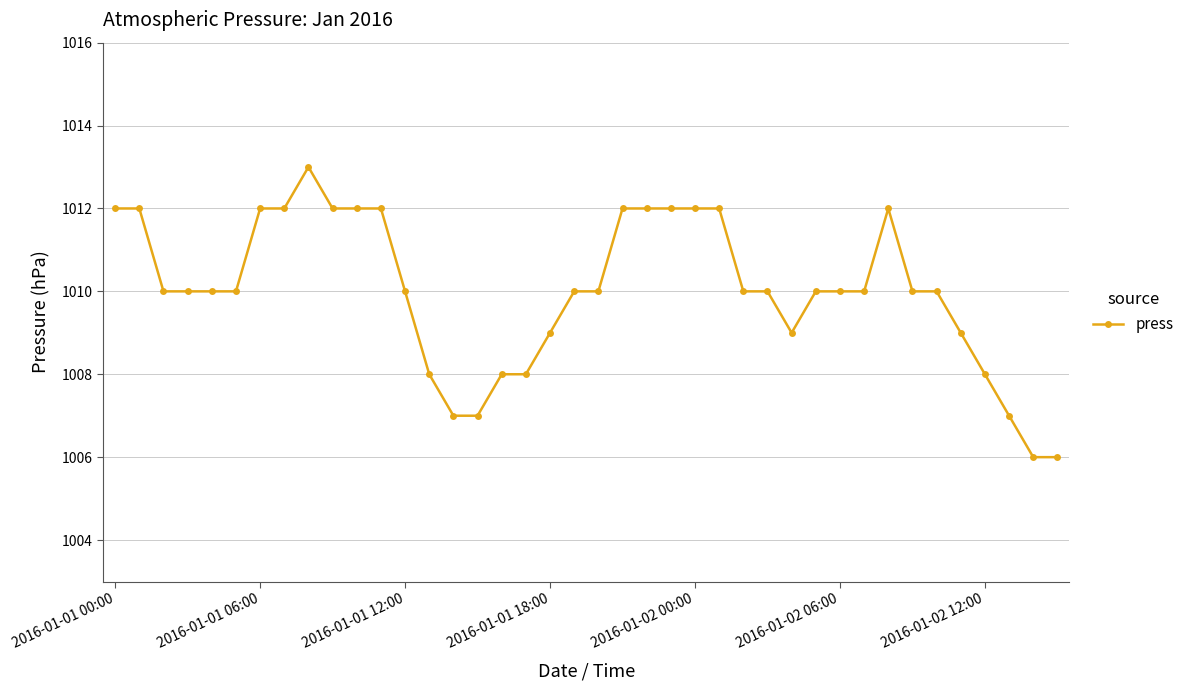

What is the greatest value displayed?

1013